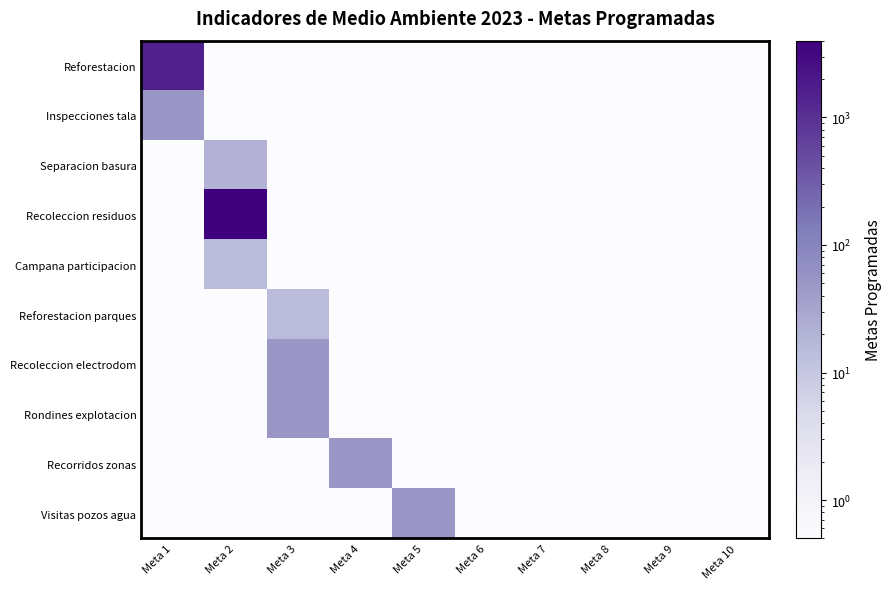

Reading left to right, list all the values displayed in this chart.

Reforestacion: Meta 1=1500.0	Meta 2=0.5	Meta 3=0.5	Meta 4=0.5	Meta 5=0.5	Meta 6=0.5	Meta 7=0.5	Meta 8=0.5	Meta 9=0.5	Meta 10=0.5
Inspecciones tala: Meta 1=50.0	Meta 2=0.5	Meta 3=0.5	Meta 4=0.5	Meta 5=0.5	Meta 6=0.5	Meta 7=0.5	Meta 8=0.5	Meta 9=0.5	Meta 10=0.5
Separacion basura: Meta 1=0.5	Meta 2=20.0	Meta 3=0.5	Meta 4=0.5	Meta 5=0.5	Meta 6=0.5	Meta 7=0.5	Meta 8=0.5	Meta 9=0.5	Meta 10=0.5
Recoleccion residuos: Meta 1=0.5	Meta 2=4000.0	Meta 3=0.5	Meta 4=0.5	Meta 5=0.5	Meta 6=0.5	Meta 7=0.5	Meta 8=0.5	Meta 9=0.5	Meta 10=0.5
Campana participacion: Meta 1=0.5	Meta 2=15.0	Meta 3=0.5	Meta 4=0.5	Meta 5=0.5	Meta 6=0.5	Meta 7=0.5	Meta 8=0.5	Meta 9=0.5	Meta 10=0.5
Reforestacion parques: Meta 1=0.5	Meta 2=0.5	Meta 3=15.0	Meta 4=0.5	Meta 5=0.5	Meta 6=0.5	Meta 7=0.5	Meta 8=0.5	Meta 9=0.5	Meta 10=0.5
Recoleccion electrodom: Meta 1=0.5	Meta 2=0.5	Meta 3=50.0	Meta 4=0.5	Meta 5=0.5	Meta 6=0.5	Meta 7=0.5	Meta 8=0.5	Meta 9=0.5	Meta 10=0.5
Rondines explotacion: Meta 1=0.5	Meta 2=0.5	Meta 3=50.0	Meta 4=0.5	Meta 5=0.5	Meta 6=0.5	Meta 7=0.5	Meta 8=0.5	Meta 9=0.5	Meta 10=0.5
Recorridos zonas: Meta 1=0.5	Meta 2=0.5	Meta 3=0.5	Meta 4=50.0	Meta 5=0.5	Meta 6=0.5	Meta 7=0.5	Meta 8=0.5	Meta 9=0.5	Meta 10=0.5
Visitas pozos agua: Meta 1=0.5	Meta 2=0.5	Meta 3=0.5	Meta 4=0.5	Meta 5=50.0	Meta 6=0.5	Meta 7=0.5	Meta 8=0.5	Meta 9=0.5	Meta 10=0.5